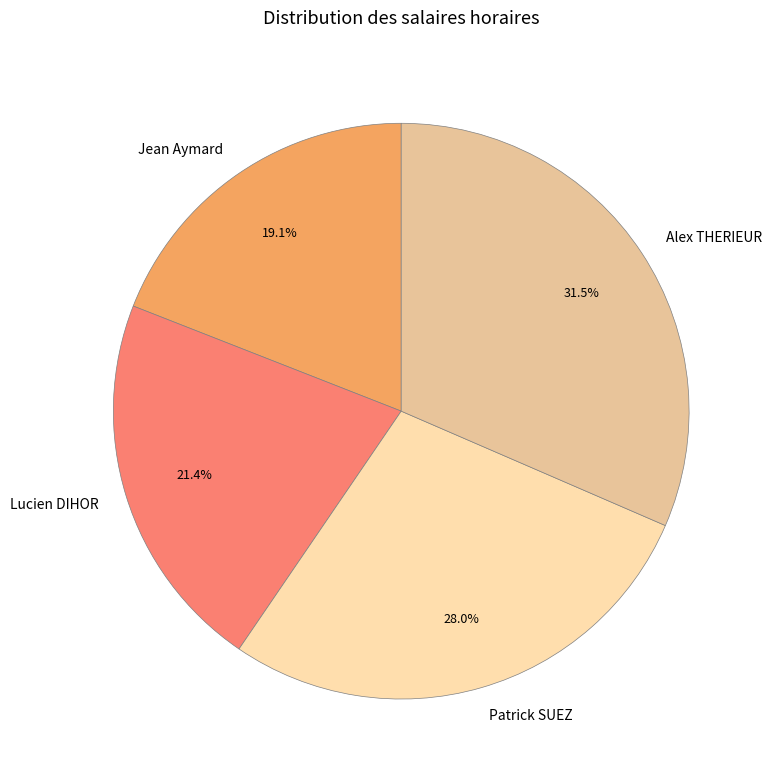

What is the ratio of the value at Lucien DIHOR to the value at Jean Aymard?

1.1